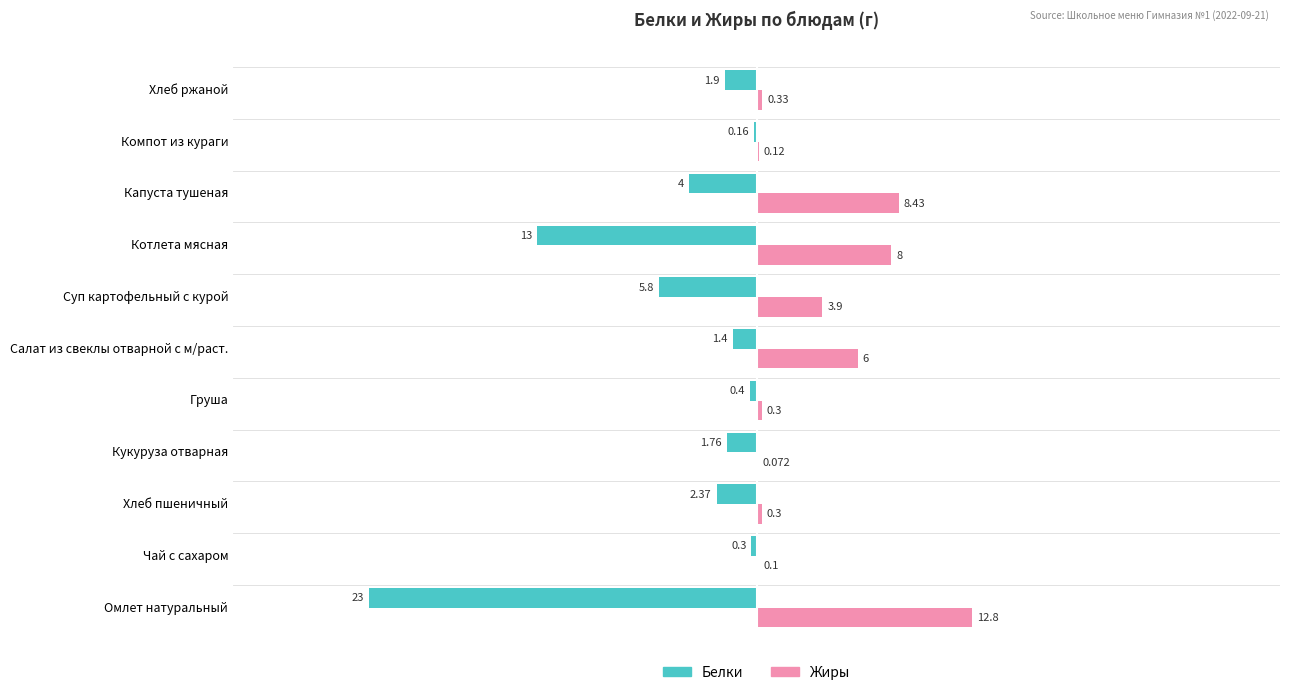

At which label is Жиры closest to 6?

Салат из свеклы отварной с м/раст.